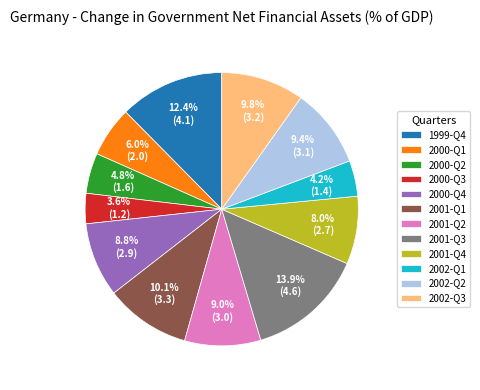

Combined, what portion of the pie is 2000-Q3 and 2001-Q1?

13.7%